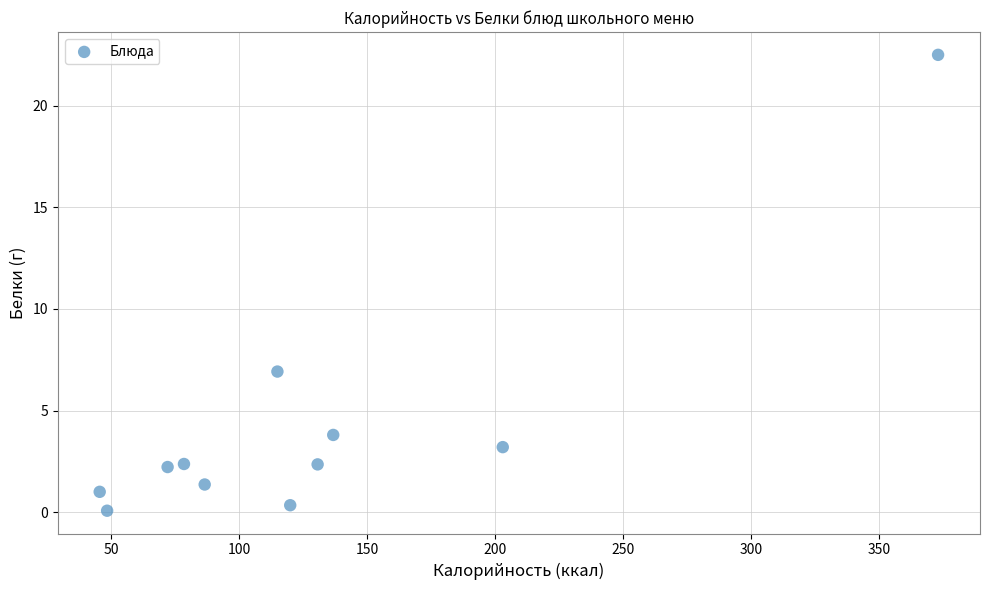

What is the range of Y values (max minus min)?

22.4